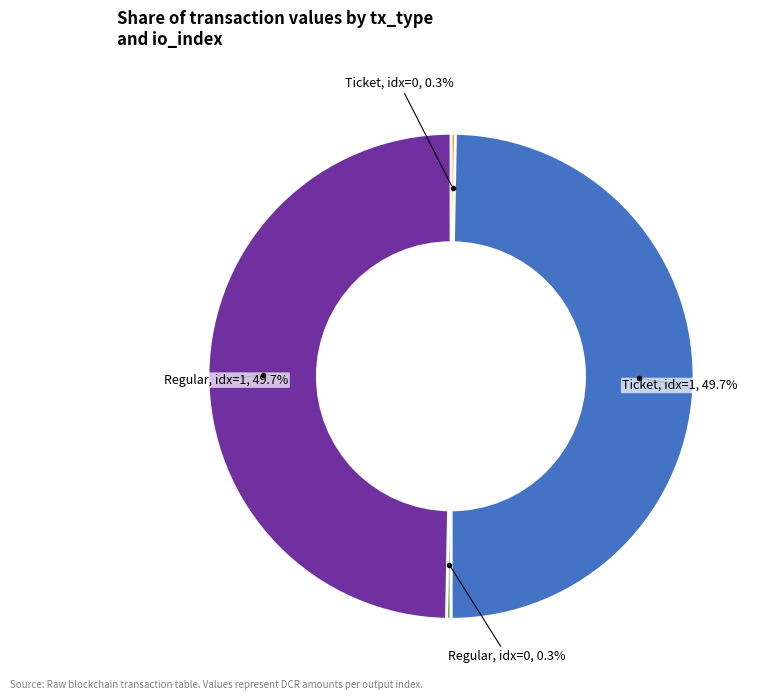

Between Regular, idx=0 and Regular, idx=1, which is larger?

Regular, idx=1